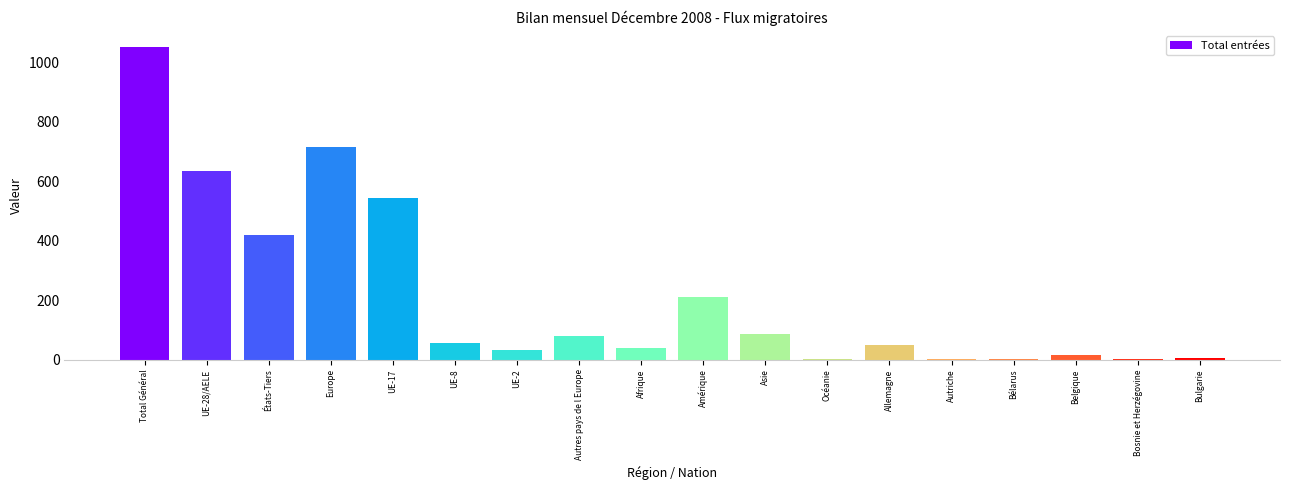

What is the ratio of the value at Europe to the value at Afrique?

18.3